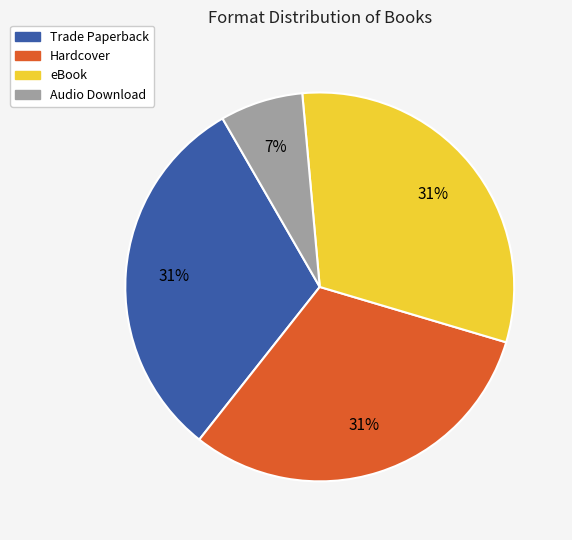

True or false: Audio Download accounts for 7% of the total.

True